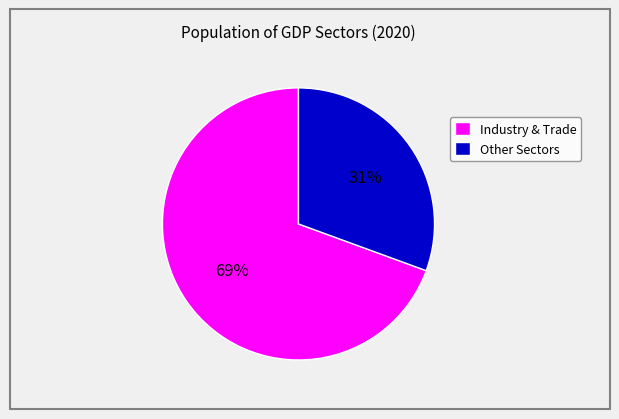

Is it true that Other Sectors is 31% of the pie?

True